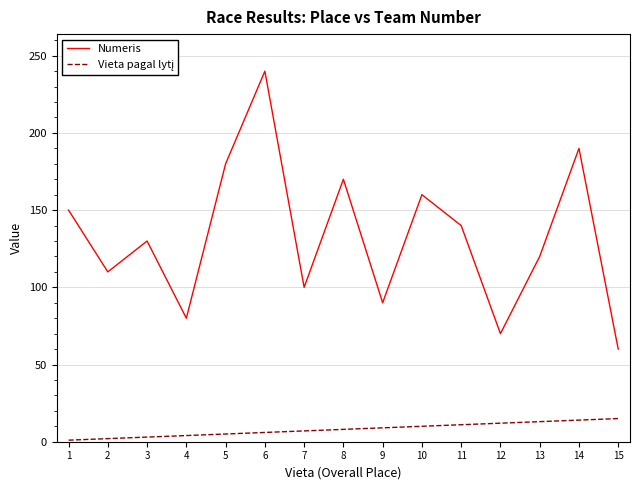

Rank the categories by Numeris value from highest to lowest.

6, 14, 5, 8, 10, 1, 11, 3, 13, 2, 7, 9, 4, 12, 15